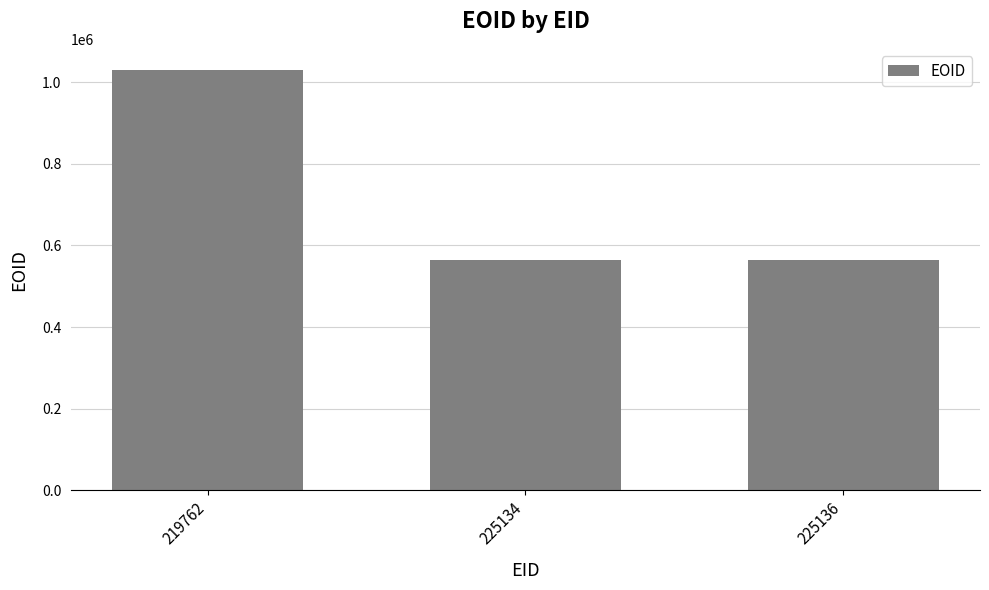

How many values are below 565189?

1